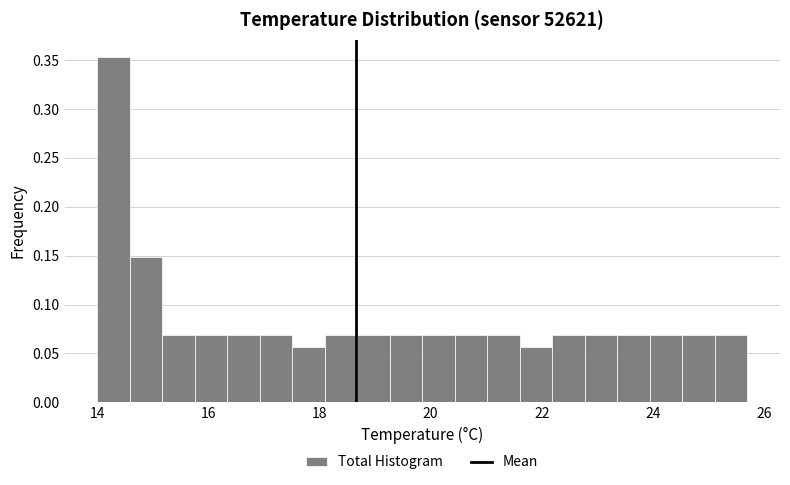

Around what value on the x-axis is the tallest bar? Give the approximate position of its centre, as read against the axis.

14.2